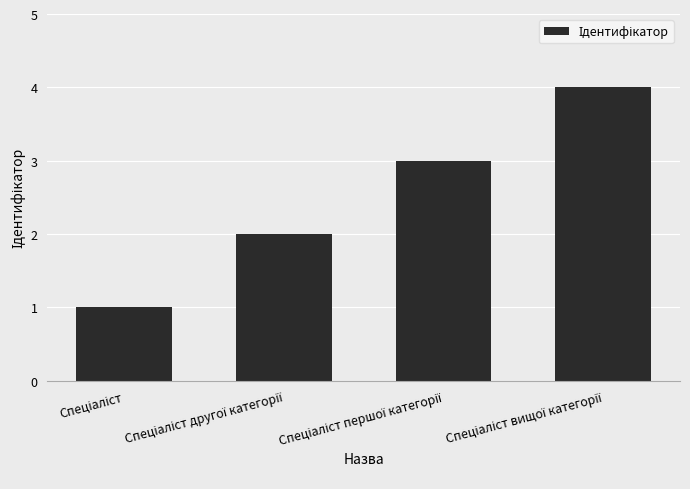

What is the maximum value shown in the chart?

4